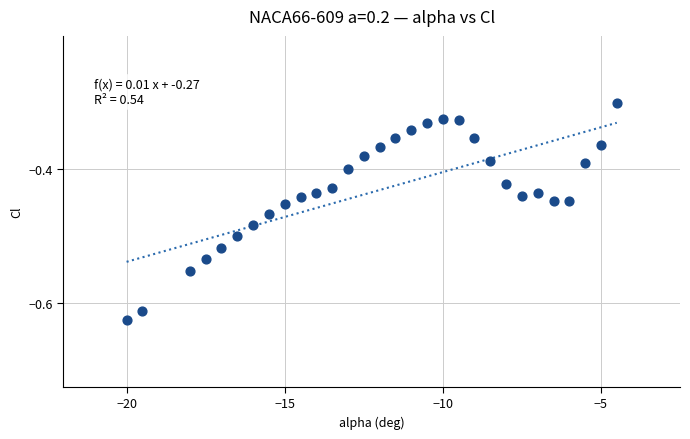

What is the range of X values (max minus min)?

15.5